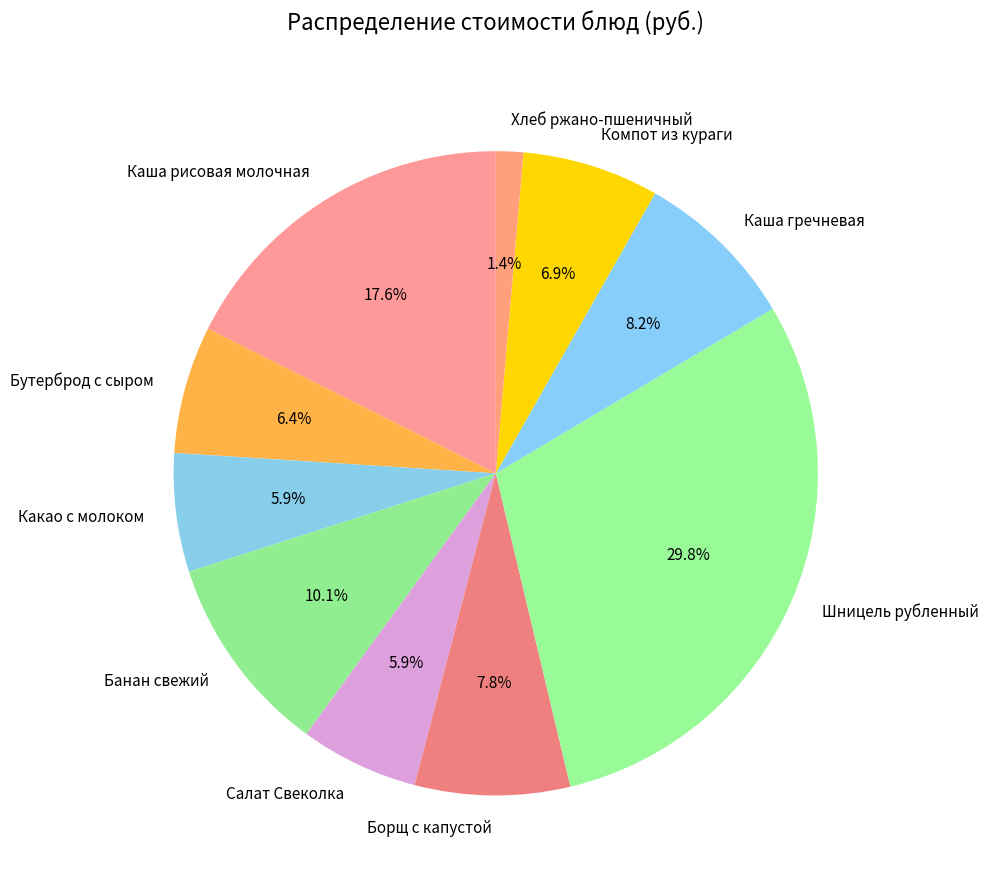

How many segments does this pie chart have?

10